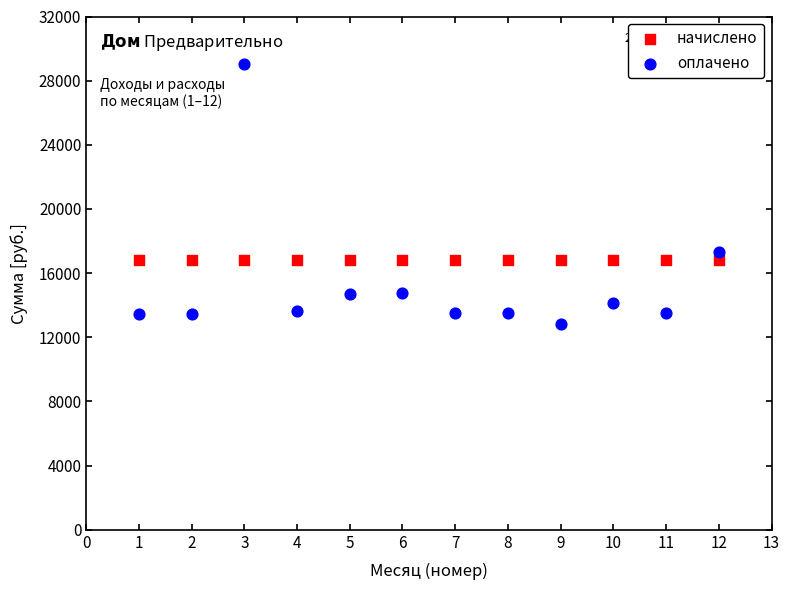

What are all the series names shown in the legend?

начислено, оплачено